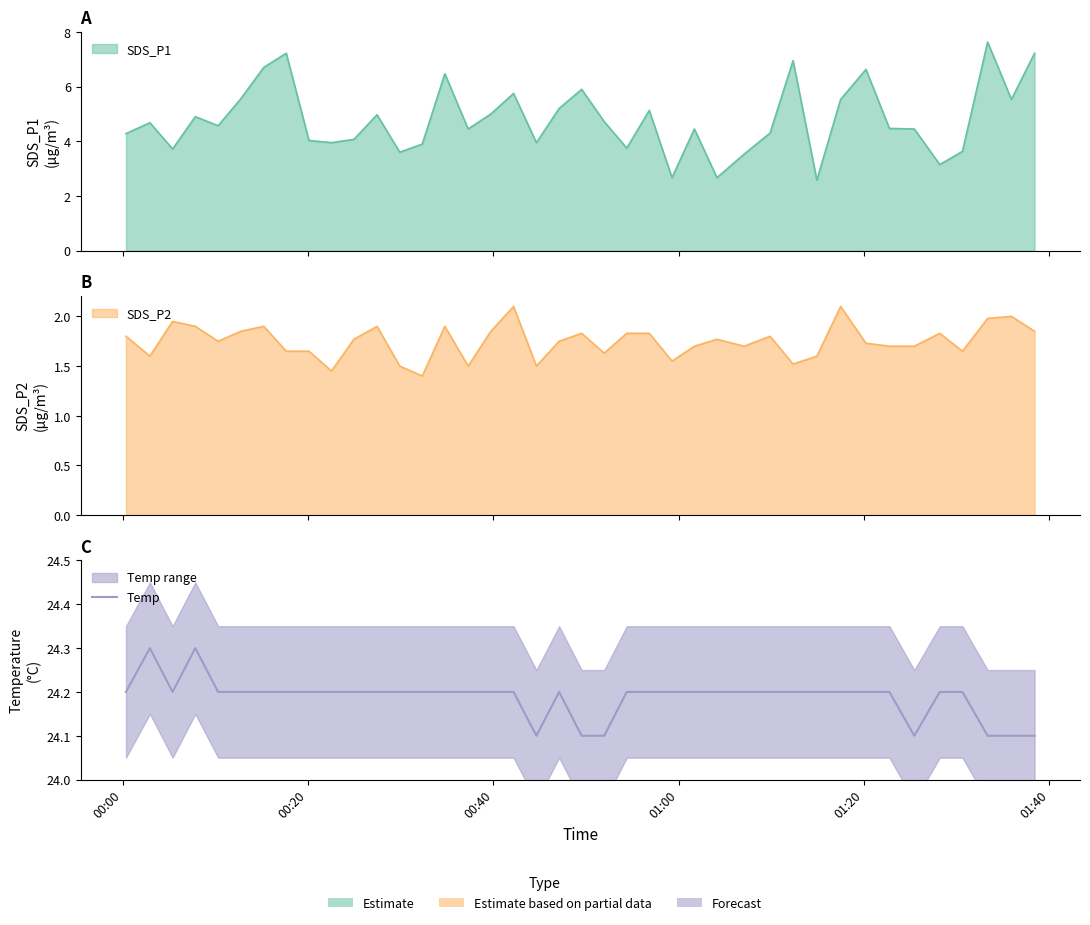

Does the chart have visible grid lines?

No